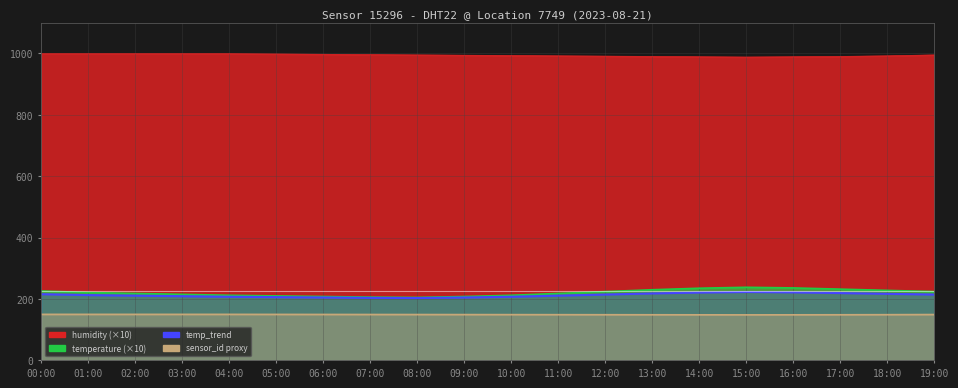

Is the value of temp_trend at 02:00 greater than the value of sensor_id at 13:00?

Yes